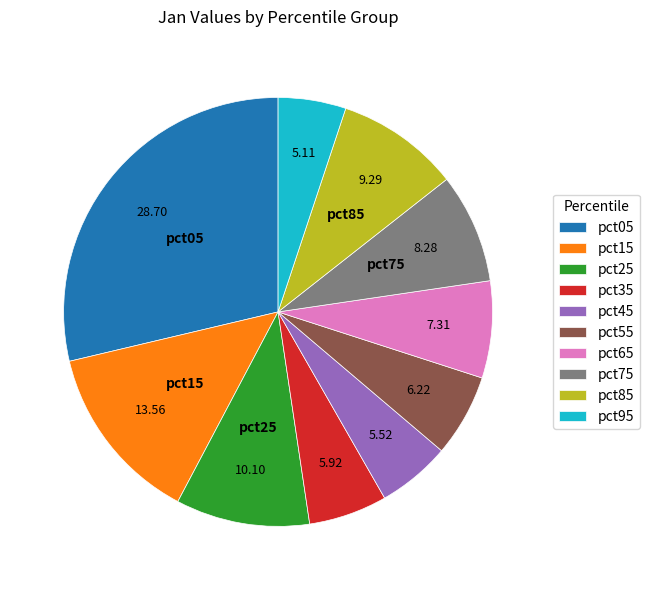

Between pct45 and pct75, which is larger?

pct75